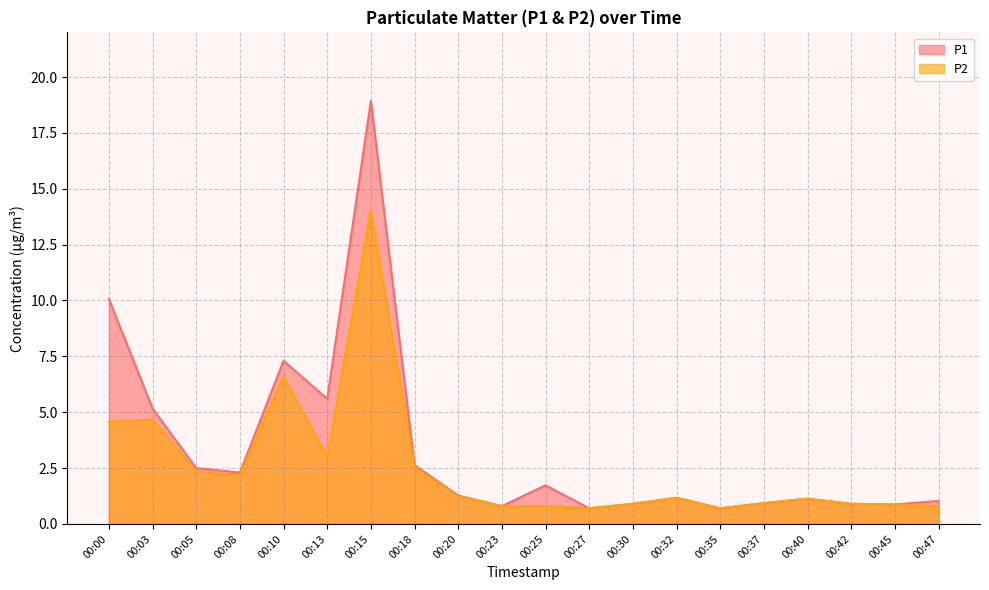

Read the P2 value at 00:23.

0.8